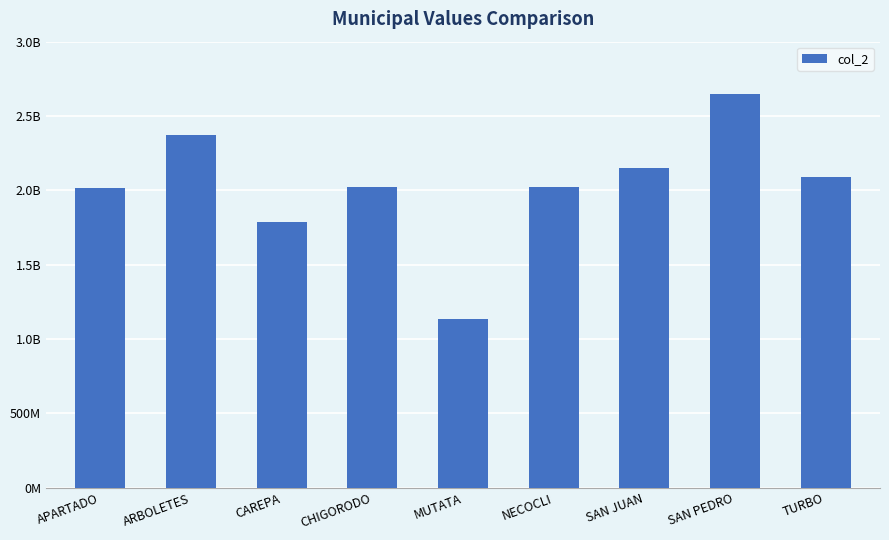

Which category has the highest value across all series?

SAN PEDRO